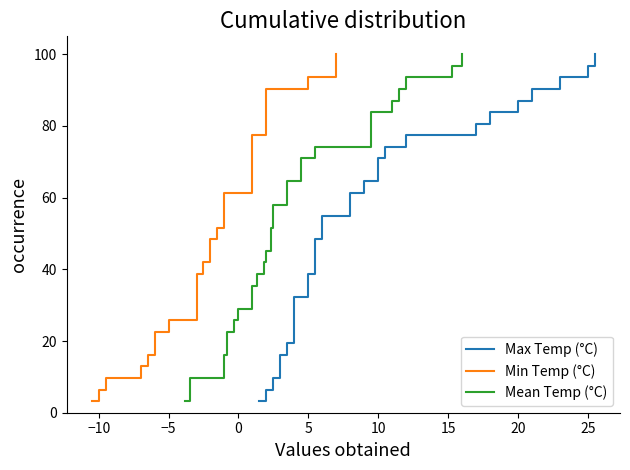

Is the value of Max Temp (°C) at 30 greater than the value of Min Temp (°C) at 0?

Yes